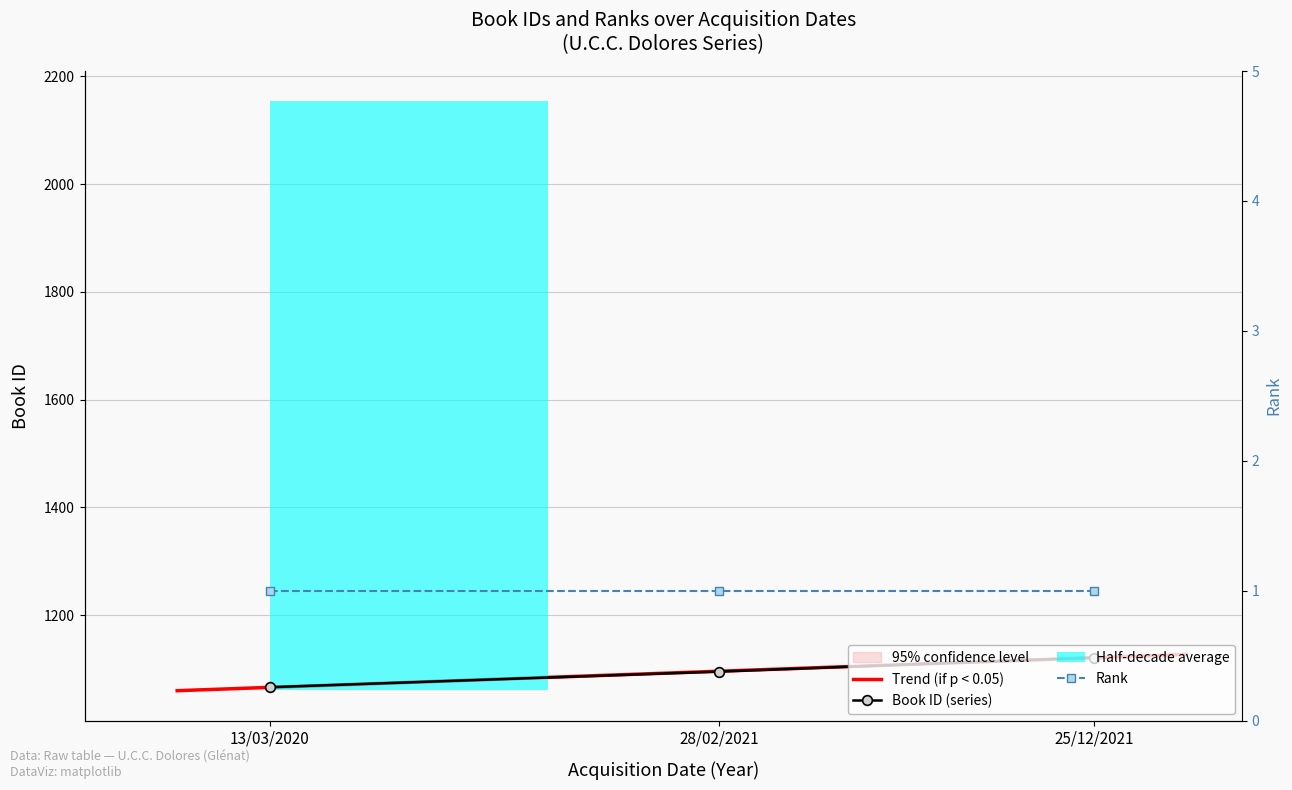

List the labels in order of value, smallest first.

13/03/2020, 28/02/2021, 25/12/2021